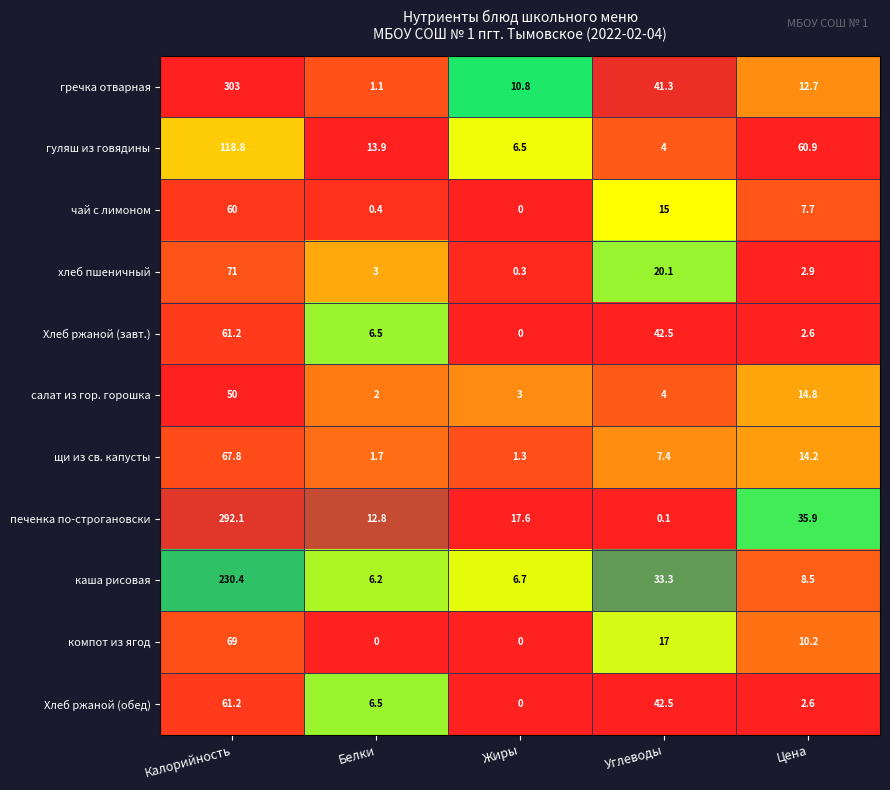

Rank the categories by чай с лимоном value from lowest to highest.

Жиры, Белки, Цена, Углеводы, Калорийность